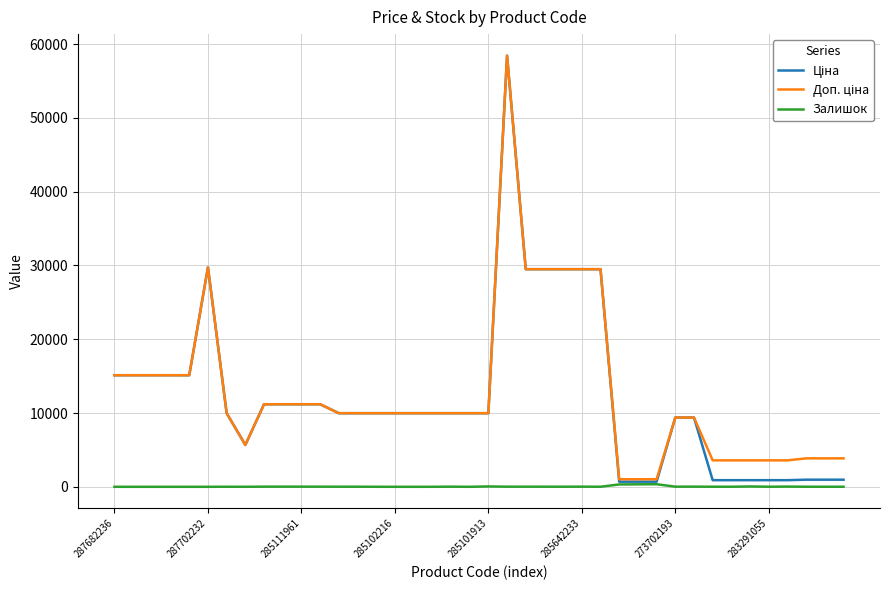

What is the greatest value displayed?

58426.5